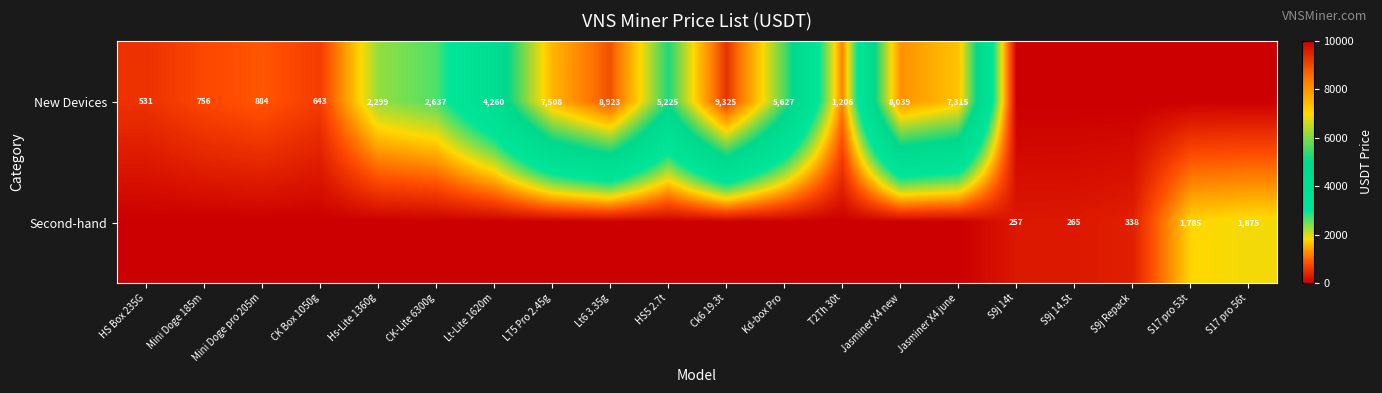

The value of New Devices at CK Box 1050g is 976. True or false?

False